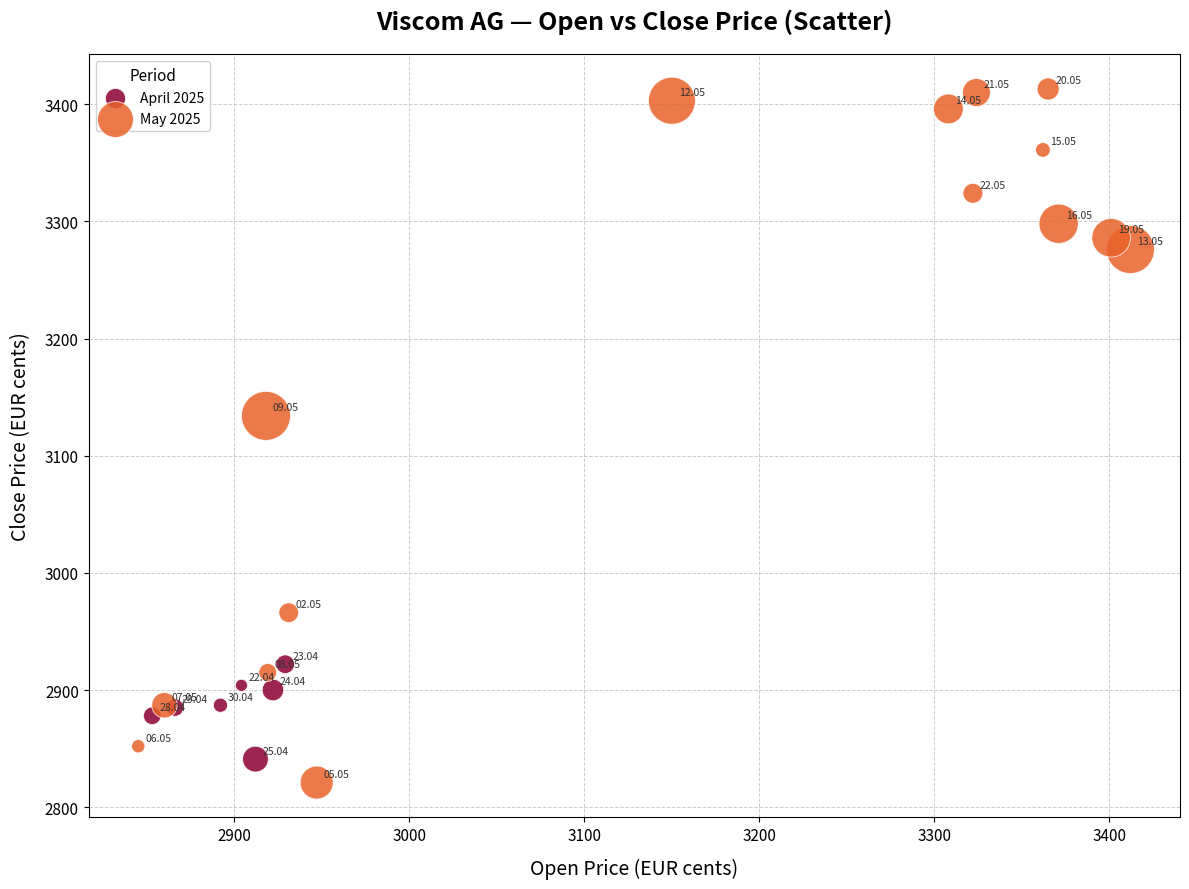

Which series contains the lowest Y value?

May 2025